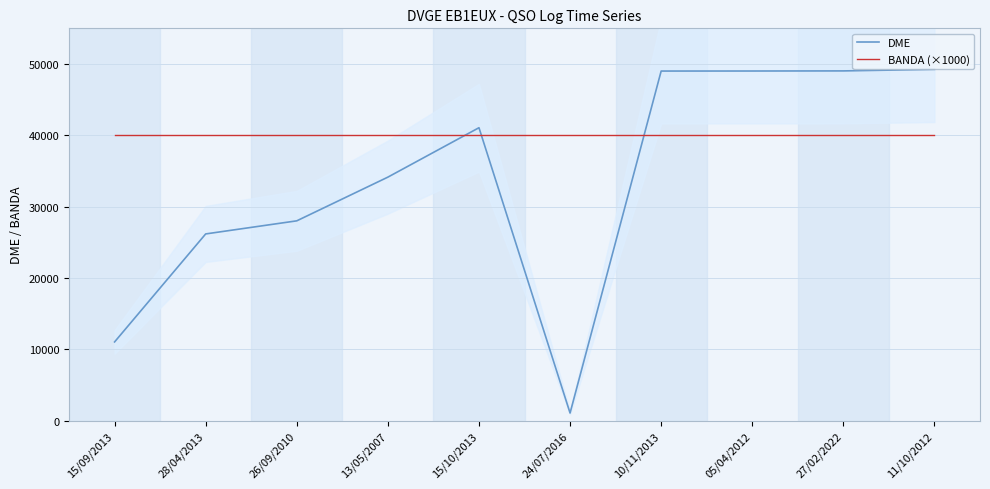

What is the sum of the DME values at 26/09/2010 and 24/07/2016?

29066